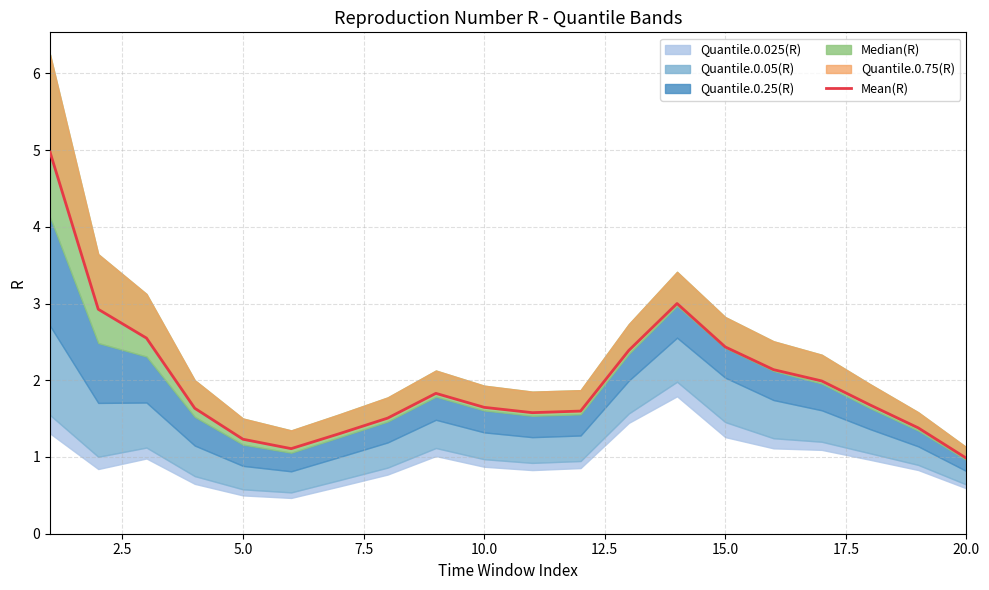

Is it true that the value at 17.5 is 0.9?

False